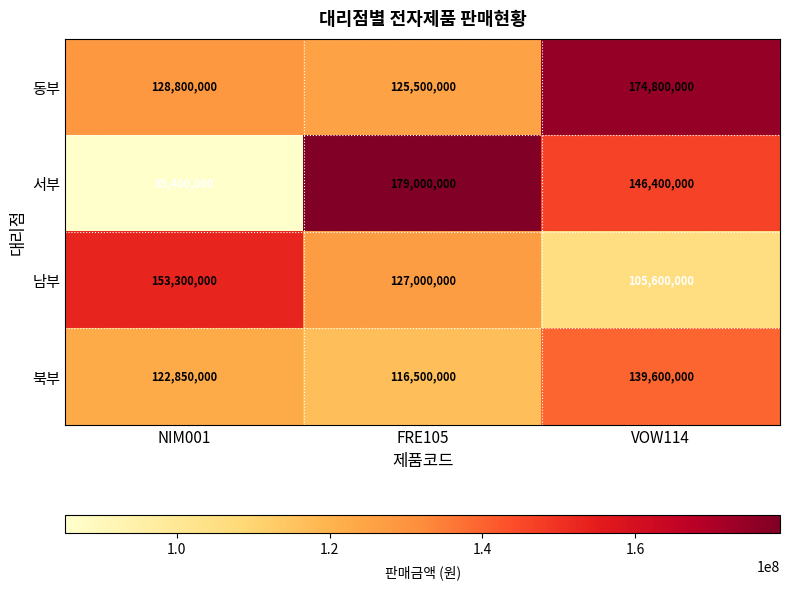

What is the sum of all 북부 values?

378950000